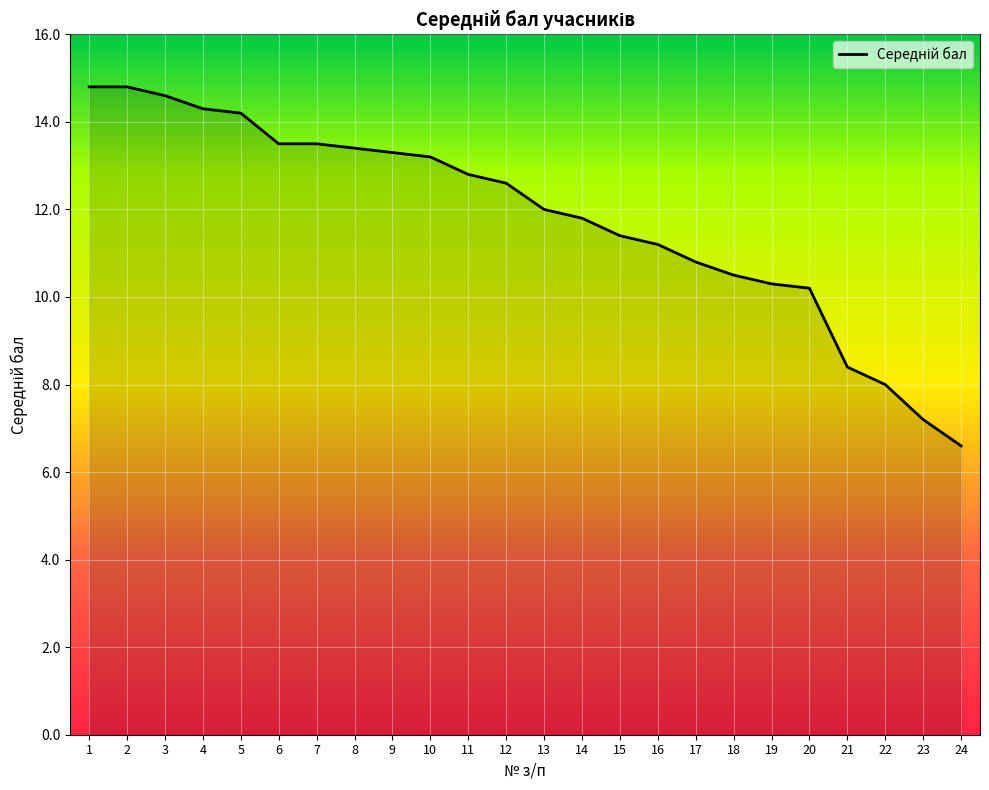

Count the number of data series in this chart.

1